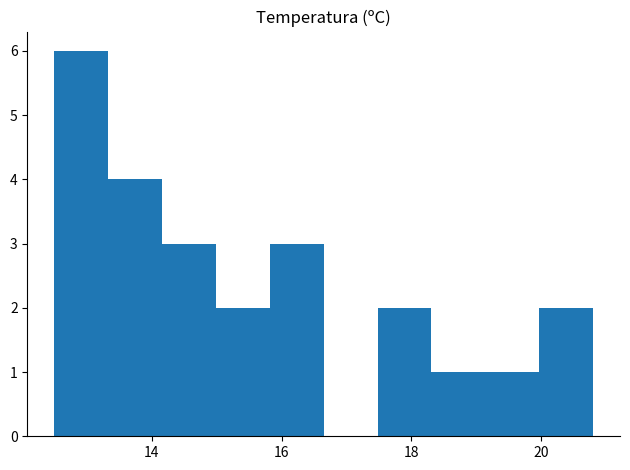

Over which range of the x-axis is the bar tallest?

12.6 to 13.4